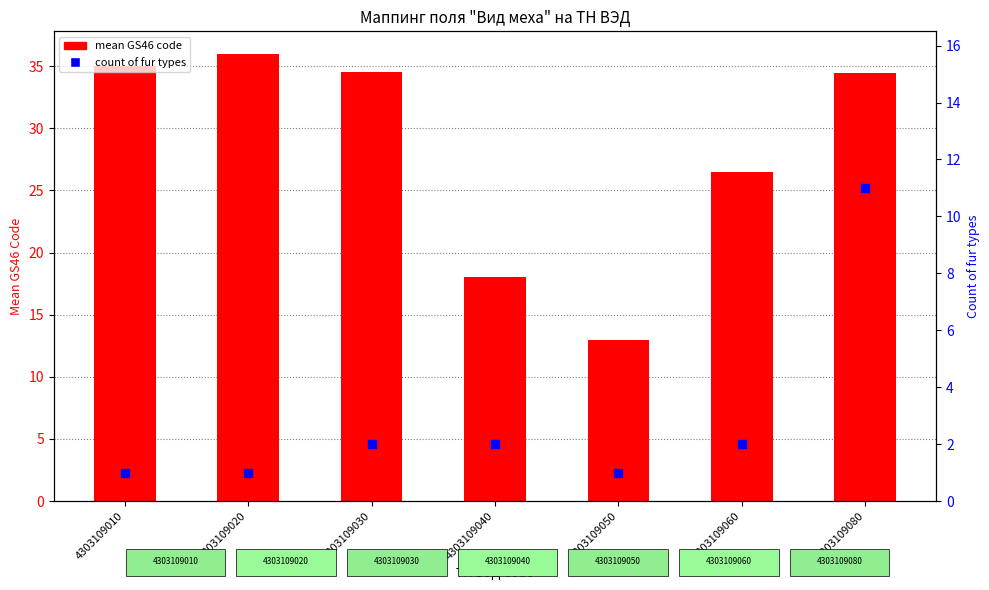

Which series contains the lowest Y value?

count of fur types